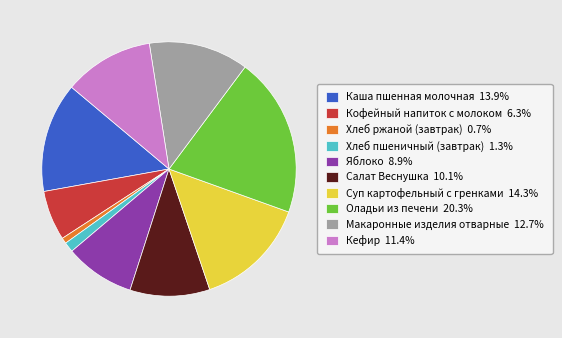

Combined, do Кофейный напиток с молоком 6.3% and Суп картофельный с гренками 14.3% account for over 50%?

No